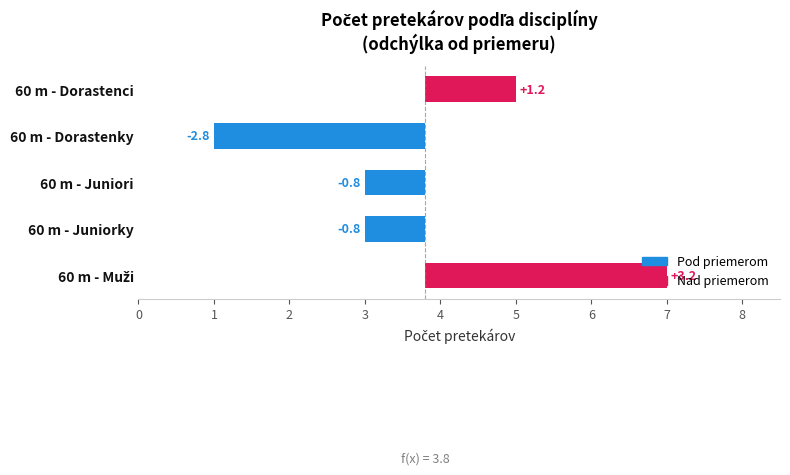

Rank the categories by value from lowest to highest.

60 m - Dorastenky, 60 m - Juniori, 60 m - Juniorky, 60 m - Dorastenci, 60 m - Muži